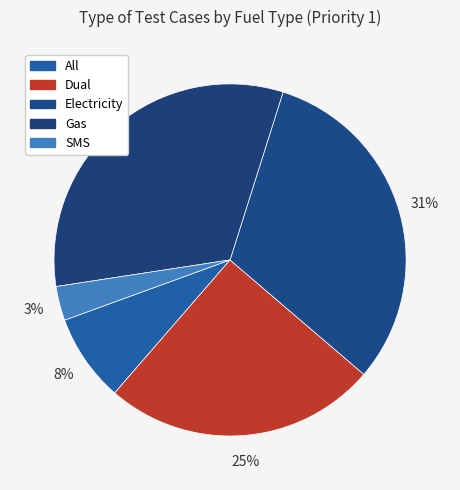

Count the number of slices in the pie.

5